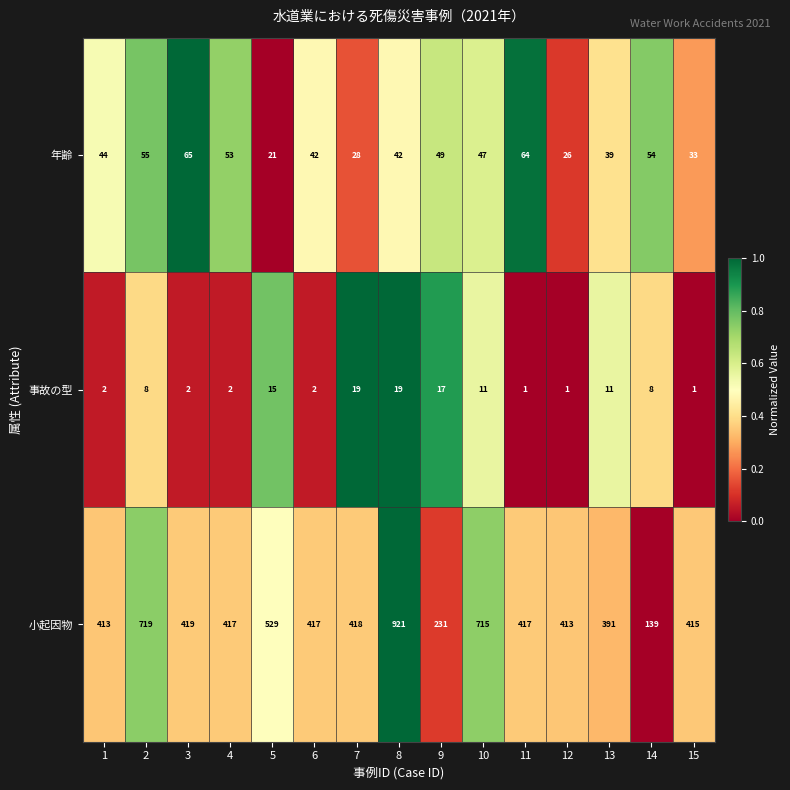

Count the number of data series in this chart.

3